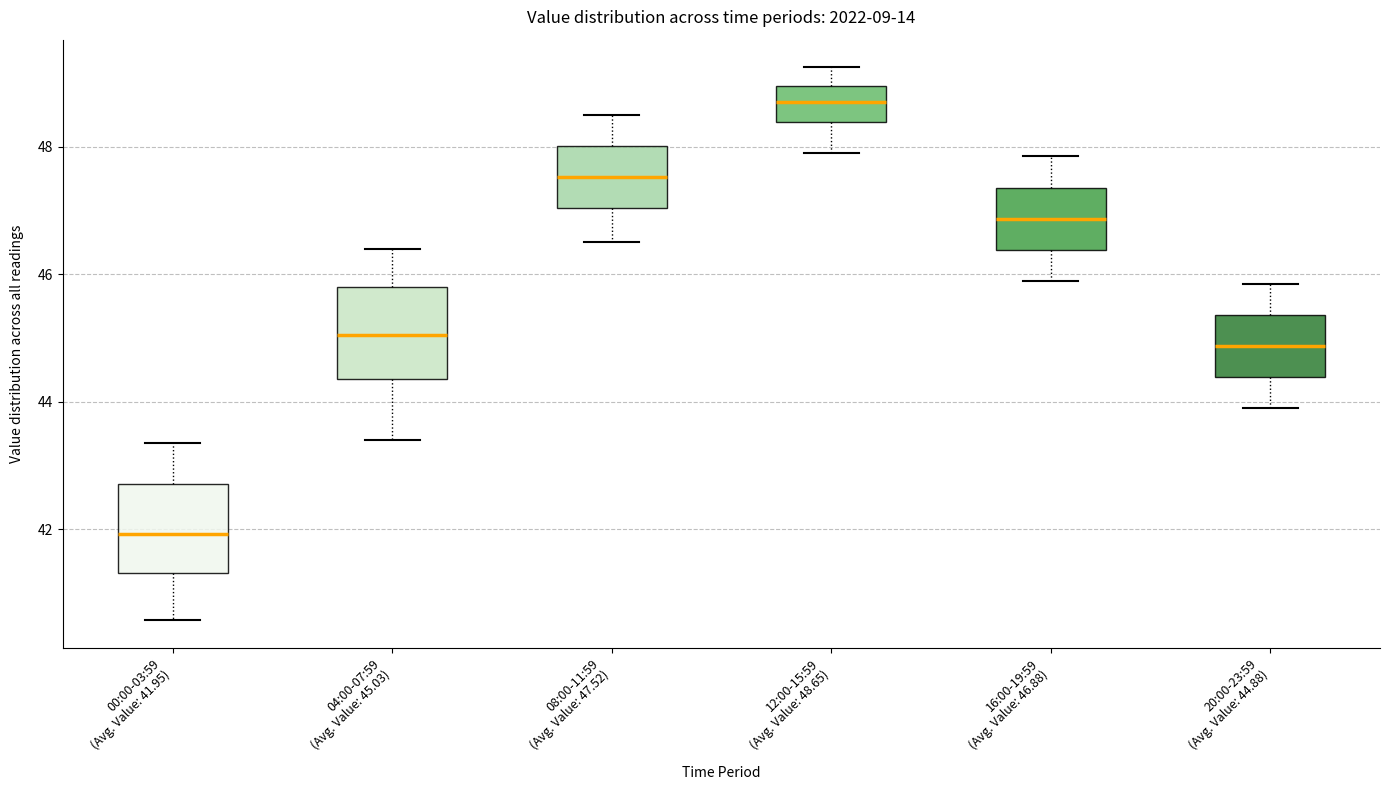

Reading left to right, read every box against the y-axis: the position of its median line, the range the box covers, and the ends of its whiskers. The values are not printed on the chart, so give them approximately, as read against the axis.

00:00-03:59 (Avg. Value: 41.95): median 42.0, box 41.4 to 42.8, whiskers 40.6 to 43.4
04:00-07:59 (Avg. Value: 45.03): median 45.0, box 44.4 to 45.8, whiskers 43.4 to 46.4
08:00-11:59 (Avg. Value: 47.52): median 47.6, box 47.0 to 48.0, whiskers 46.6 to 48.6
12:00-15:59 (Avg. Value: 48.65): median 48.8, box 48.4 to 49.0, whiskers 48.0 to 49.2
16:00-19:59 (Avg. Value: 46.88): median 46.8, box 46.4 to 47.4, whiskers 46.0 to 47.8
20:00-23:59 (Avg. Value: 44.88): median 44.8, box 44.4 to 45.4, whiskers 44.0 to 45.8